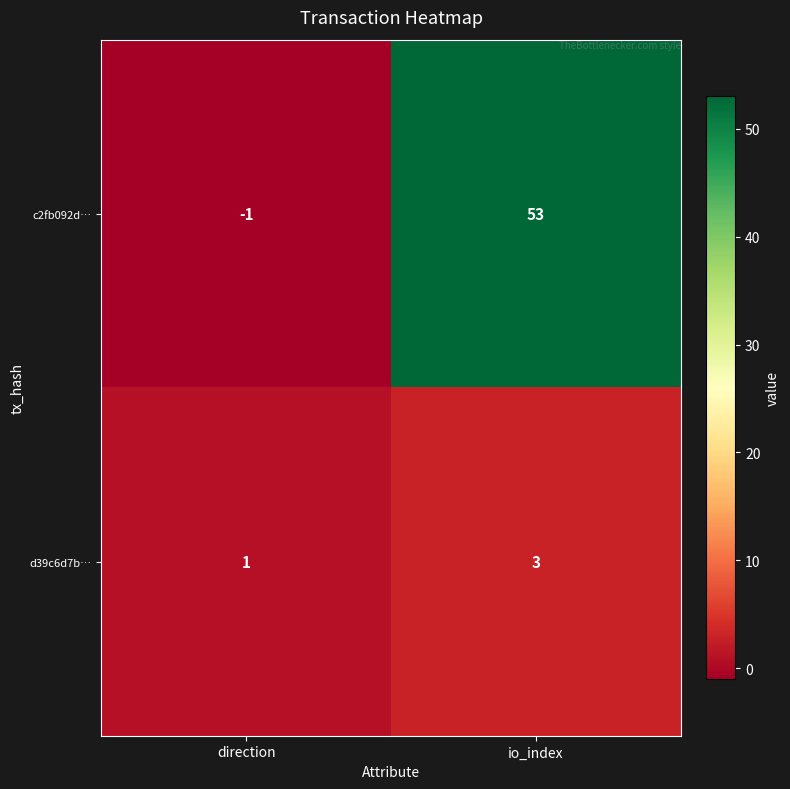

Reading left to right, transcribe all the data shown in this chart.

c2fb092d…: -1	53
d39c6d7b…: 1	3